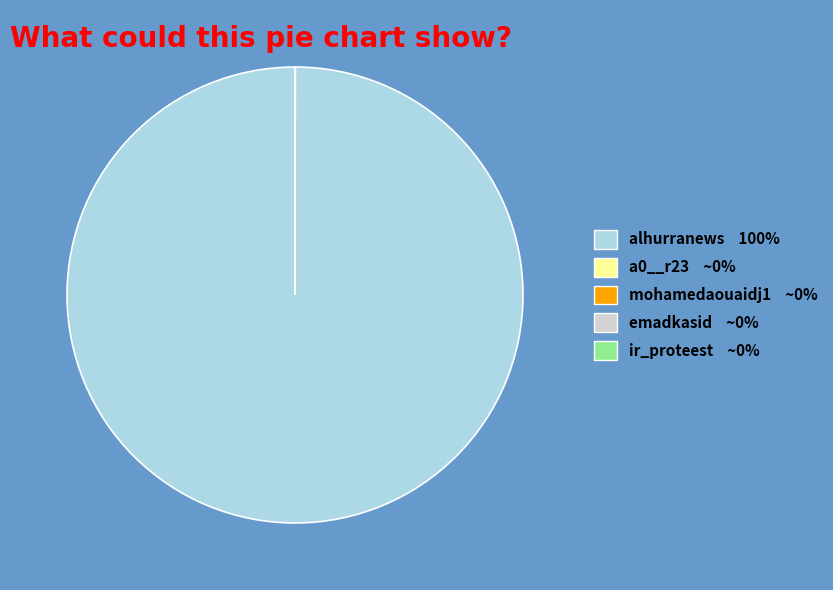

Is there any slice that represents more than half of the pie?

Yes